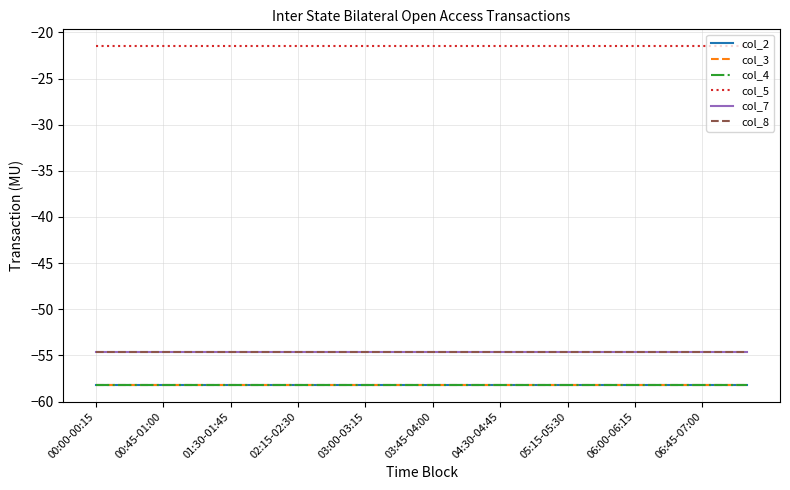

True or false: col_3 has more than 1 interior local peaks.

False